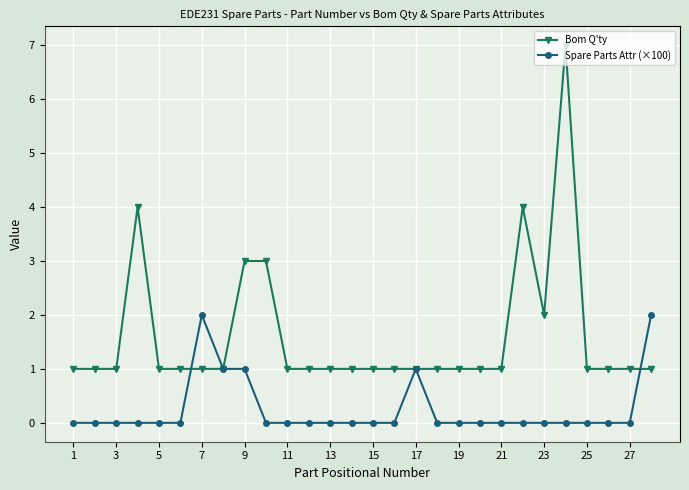

Which series has the largest range (max minus min)?

Bom Q'ty